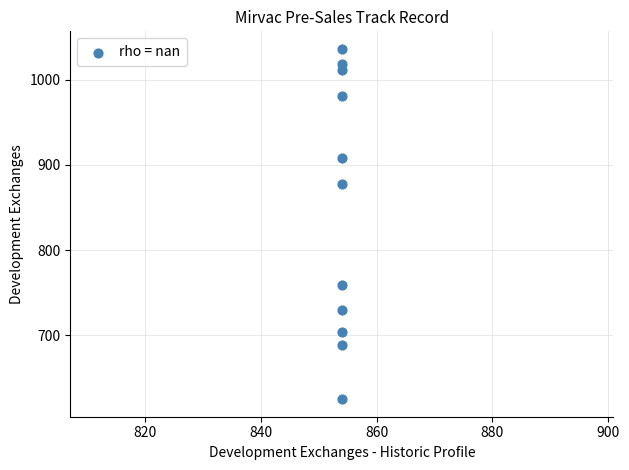

What Y value in the scatter plot is closest to 830?

877.0